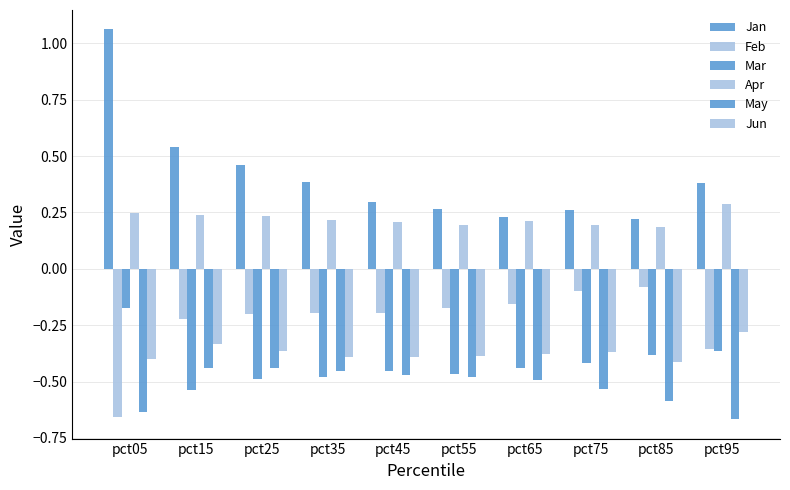

Does the chart contain any negative values?

Yes